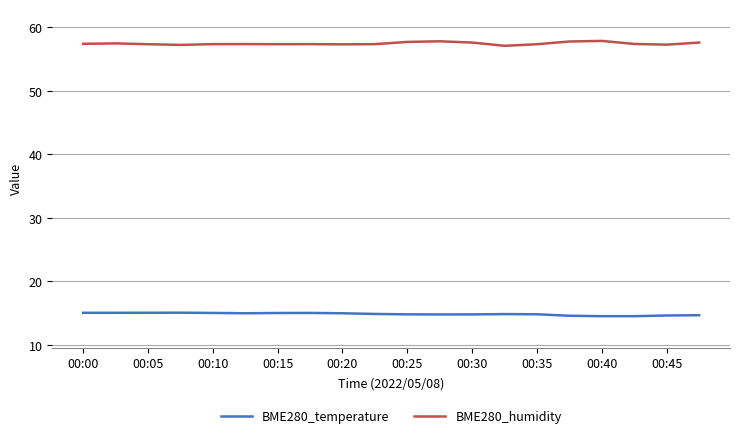

True or false: BME280_temperature and BME280_humidity intersect in this chart.

False